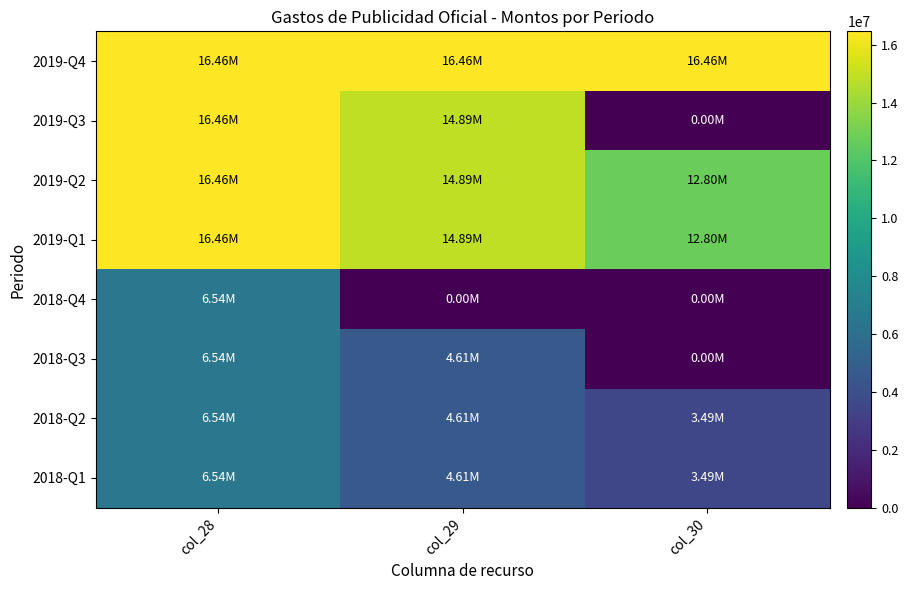

At which category is the sum across all series the highest?

col_28